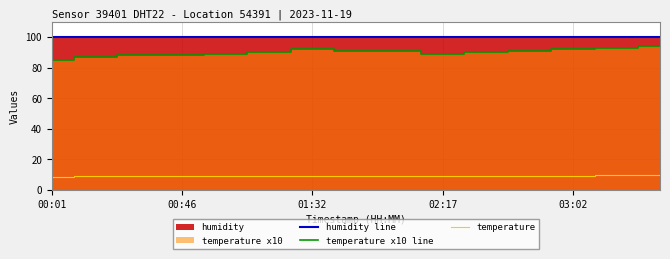

Count the temperature values in the range 8 to 9.

8